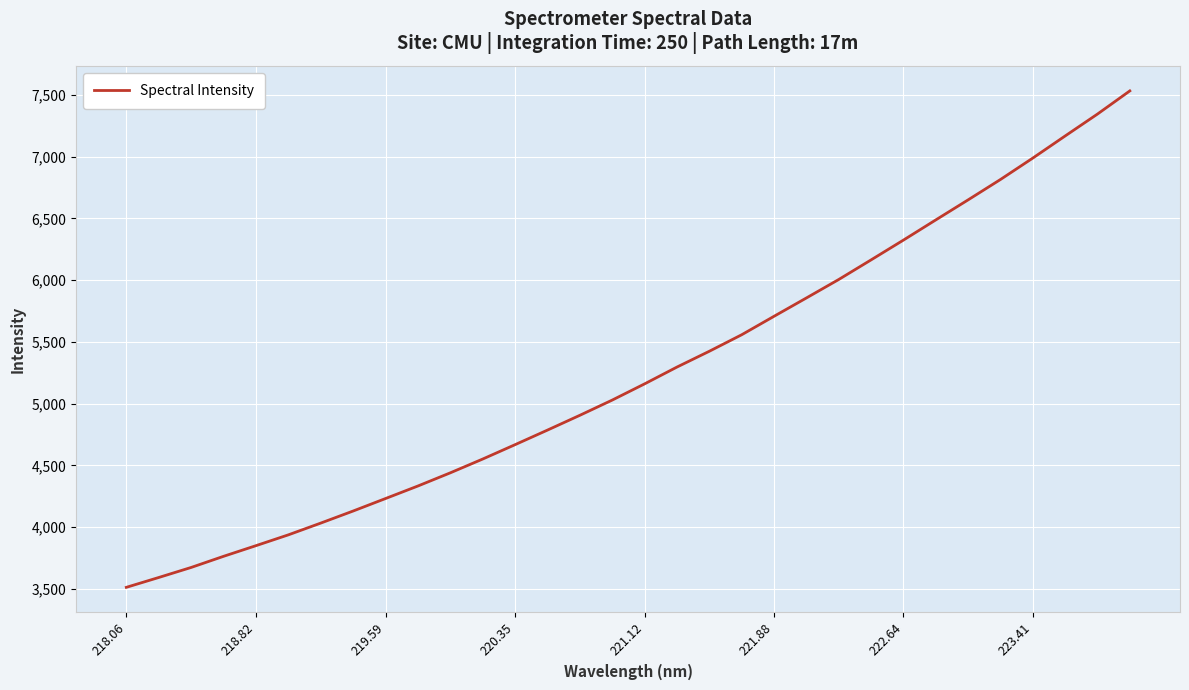

What is the maximum value shown in the chart?

7533.6